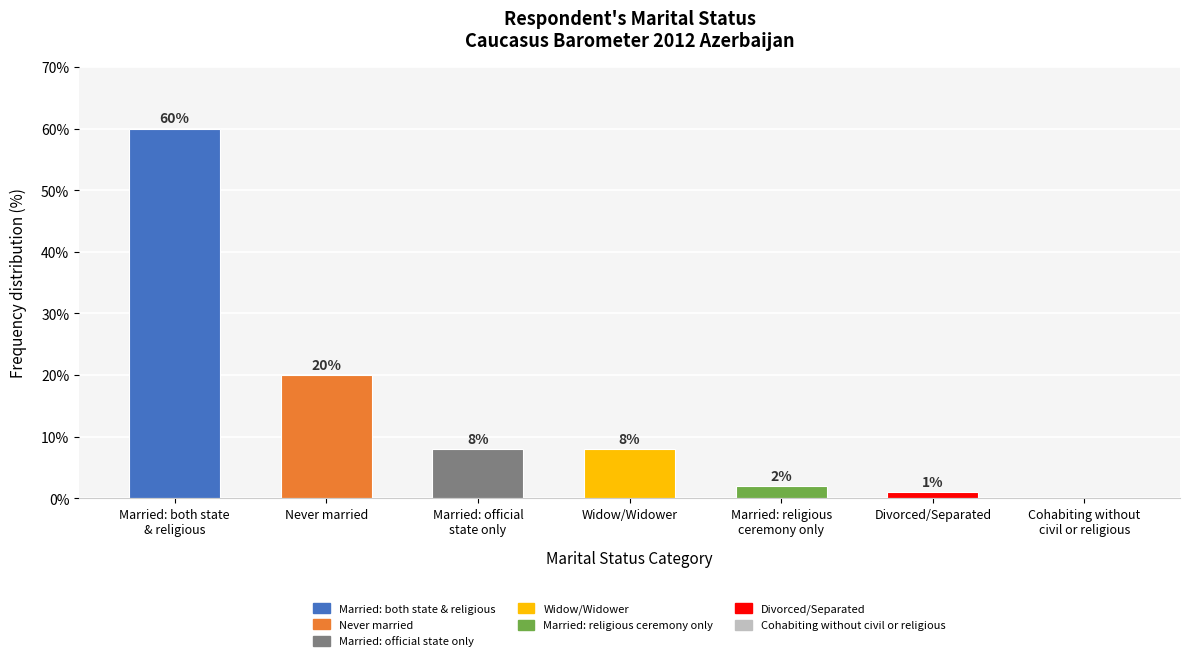

Where is the data nearest to the value 30?

Never married